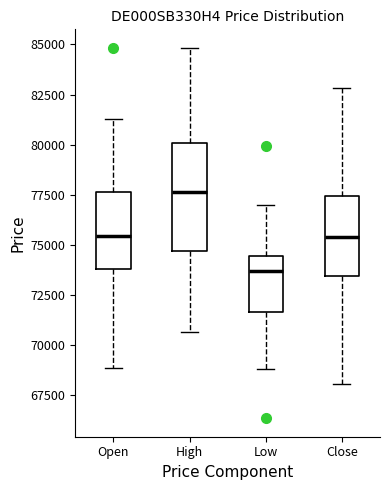

Where is the lower edge of the box for Close on the y-axis? The values are not printed on the chart, so give them approximately, as read against the axis.

73500